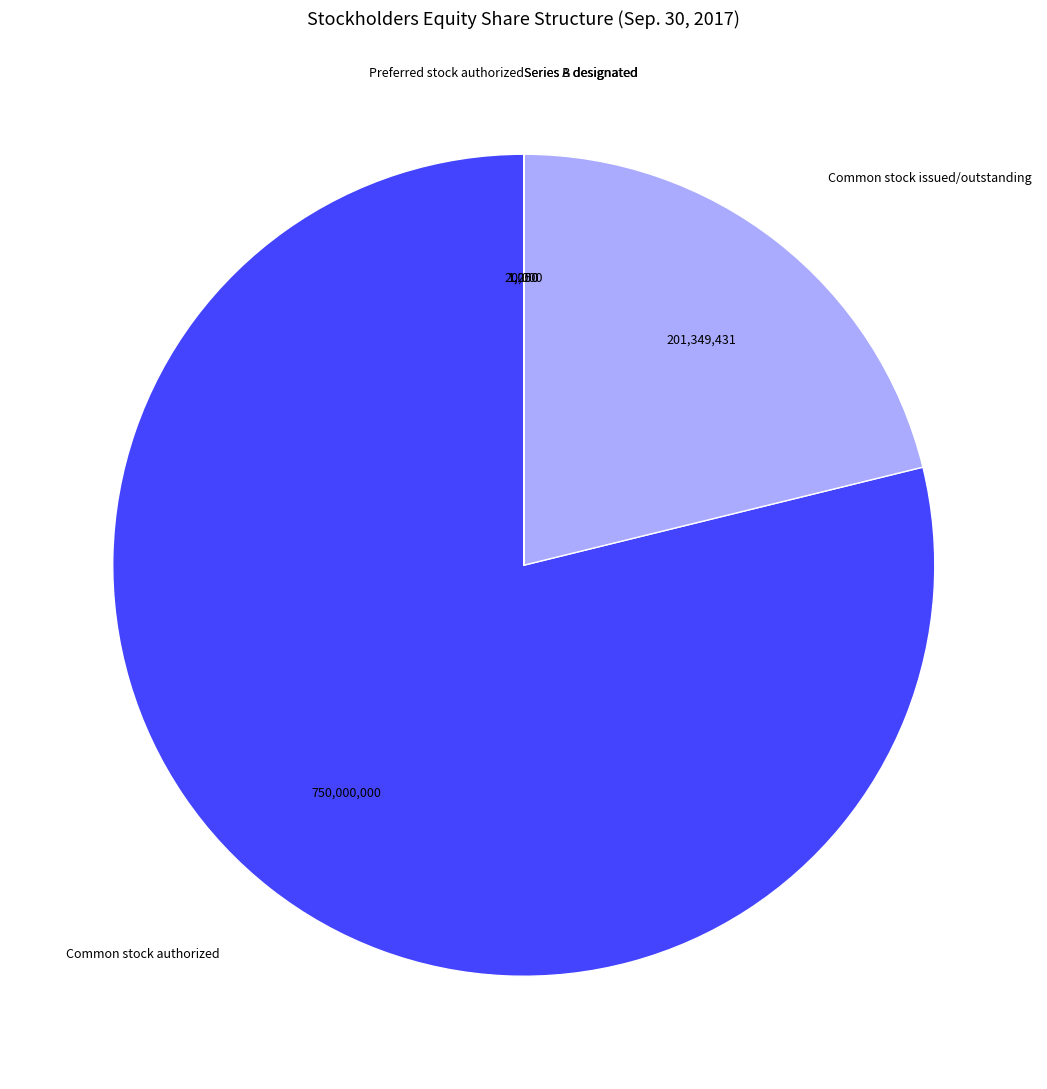

True or false: Common stock authorized accounts for 79% of the total.

True